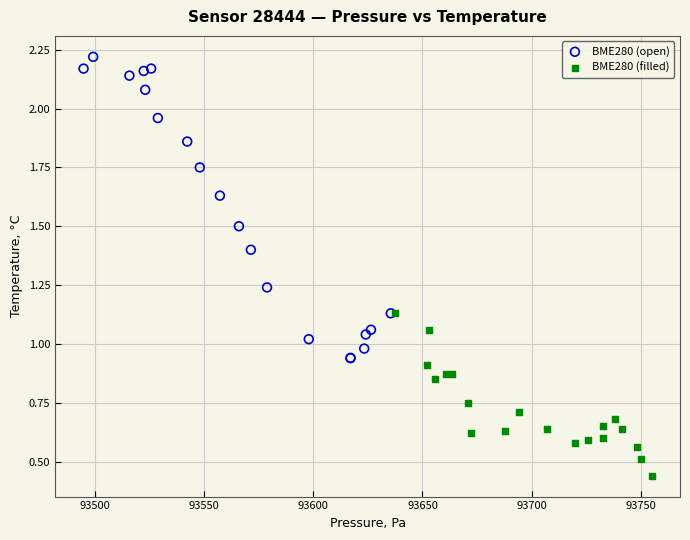

Which series contains the lowest Y value?

BME280 (filled)